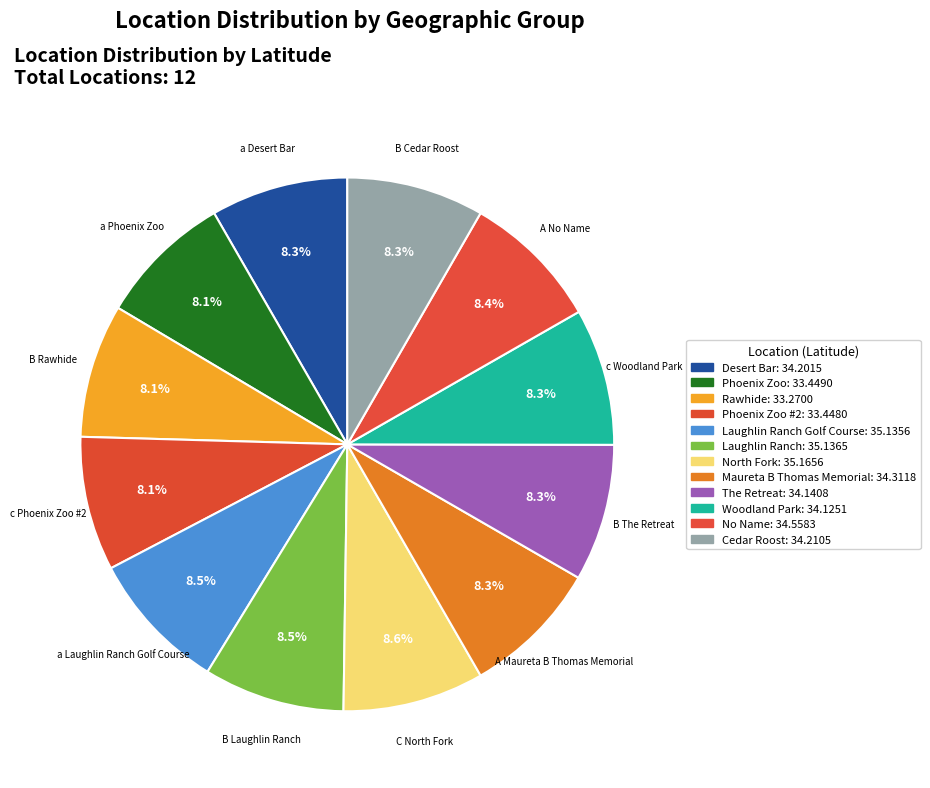

How many slices are in this pie chart?

12